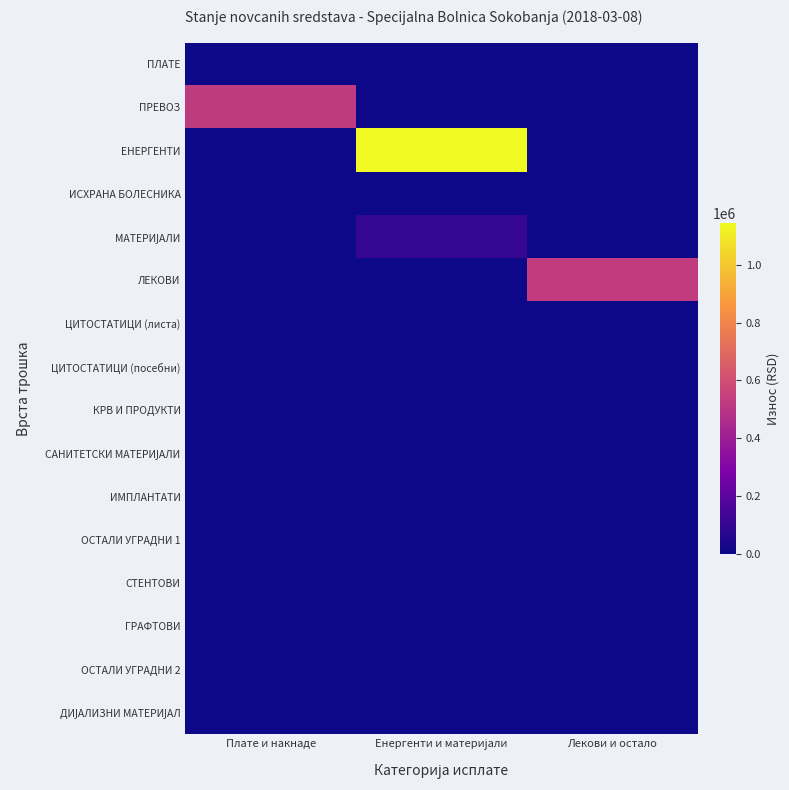

Rank the series at Лекови и остало from lowest to highest value.

ПЛАТЕ, ПРЕВОЗ, ЕНЕРГЕНТИ, ИСХРАНА БОЛЕСНИКА, МАТЕРИЈАЛИ, ЦИТОСТАТИЦИ (листа), ЦИТОСТАТИЦИ (посебни), КРВ И ПРОДУКТИ, САНИТЕТСКИ МАТЕРИЈАЛИ, ИМПЛАНТАТИ, ОСТАЛИ УГРАДНИ 1, СТЕНТОВИ, ГРАФТОВИ, ОСТАЛИ УГРАДНИ 2, ДИЈАЛИЗНИ МАТЕРИЈАЛ, ЛЕКОВИ